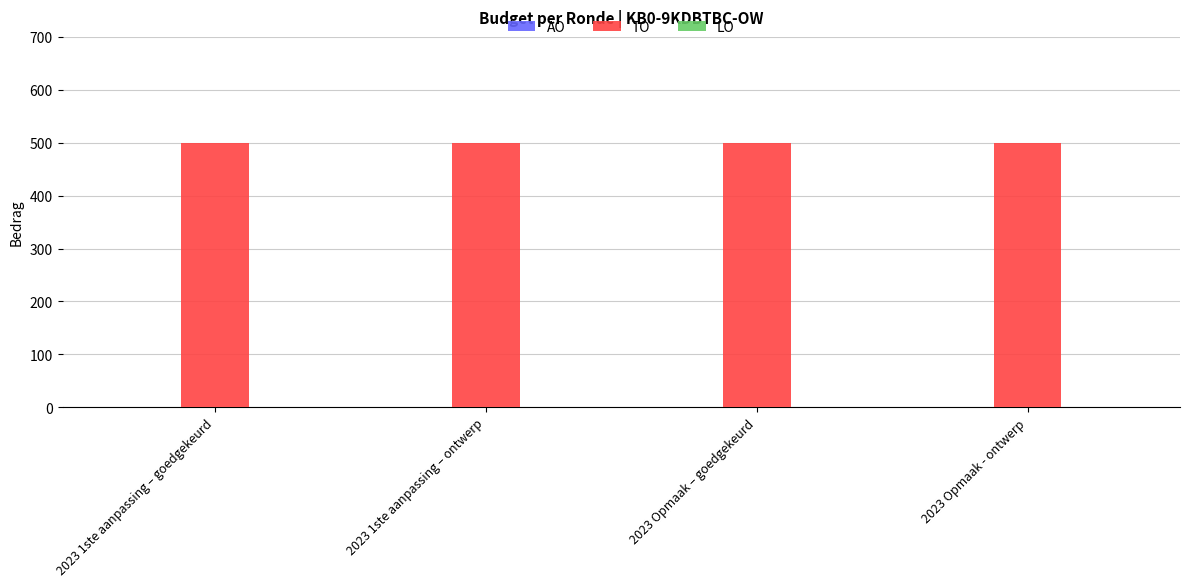

The TO series shows 850 at 2023 Opmaak - ontwerp. True or false?

False